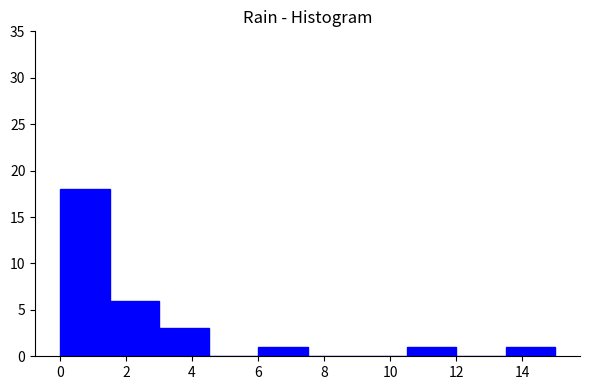

Reading left to right, transcribe this chart: for each bar, give the range it covers on the x-axis and its height. Neither the bar edges nor the heights are printed on the chart, so give them approximately, as read against the axes.

0.0 to 1.5: 18
1.5 to 3.0: 6
3.0 to 4.5: 3
4.5 to 6.0: 0
6.0 to 7.5: 1
7.5 to 9.0: 0
9.0 to 10.5: 0
10.5 to 12.0: 1
12.0 to 13.5: 0
13.5 to 15.0: 1